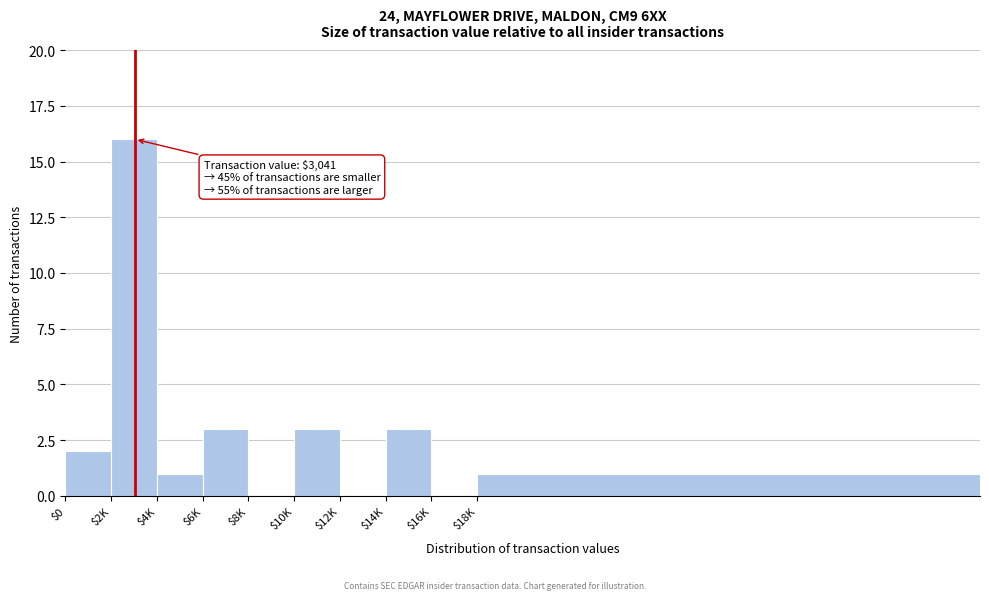

True or false: the data shows -10 at $12K.

False